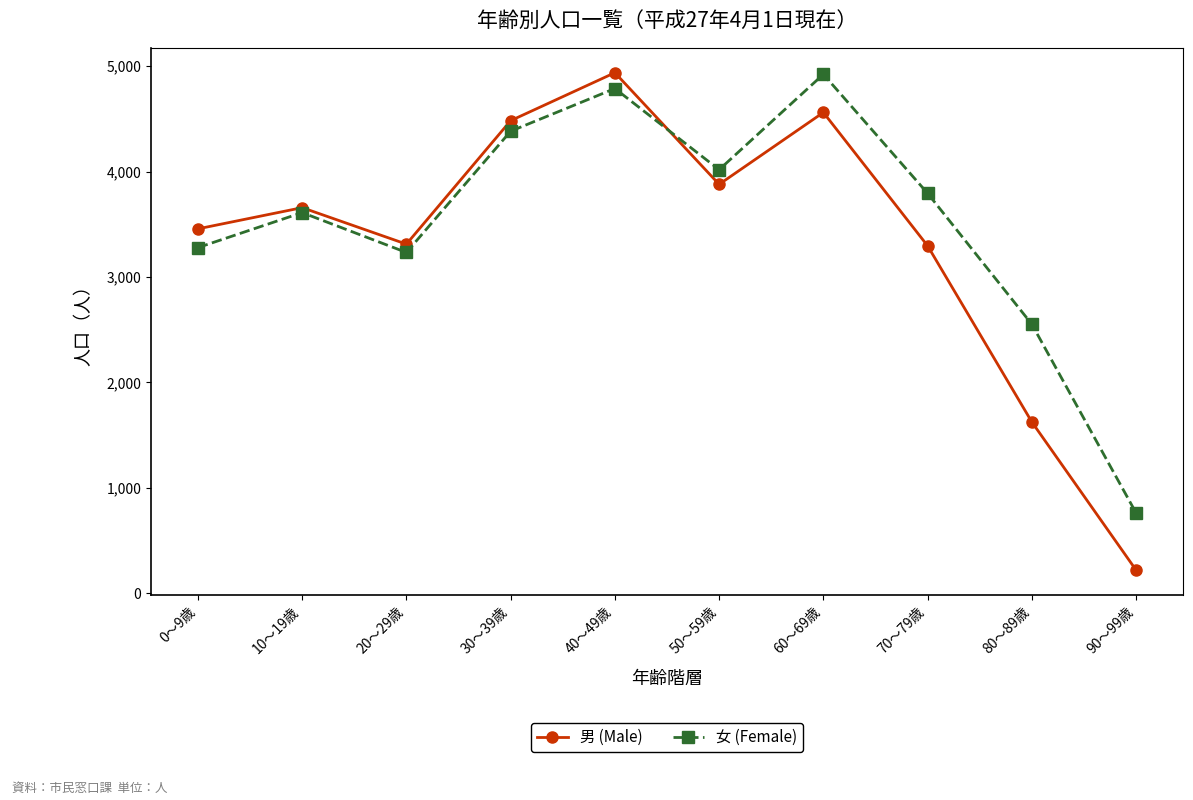

The value of 男 (Male) at 30～39歳 is 4483. True or false?

True